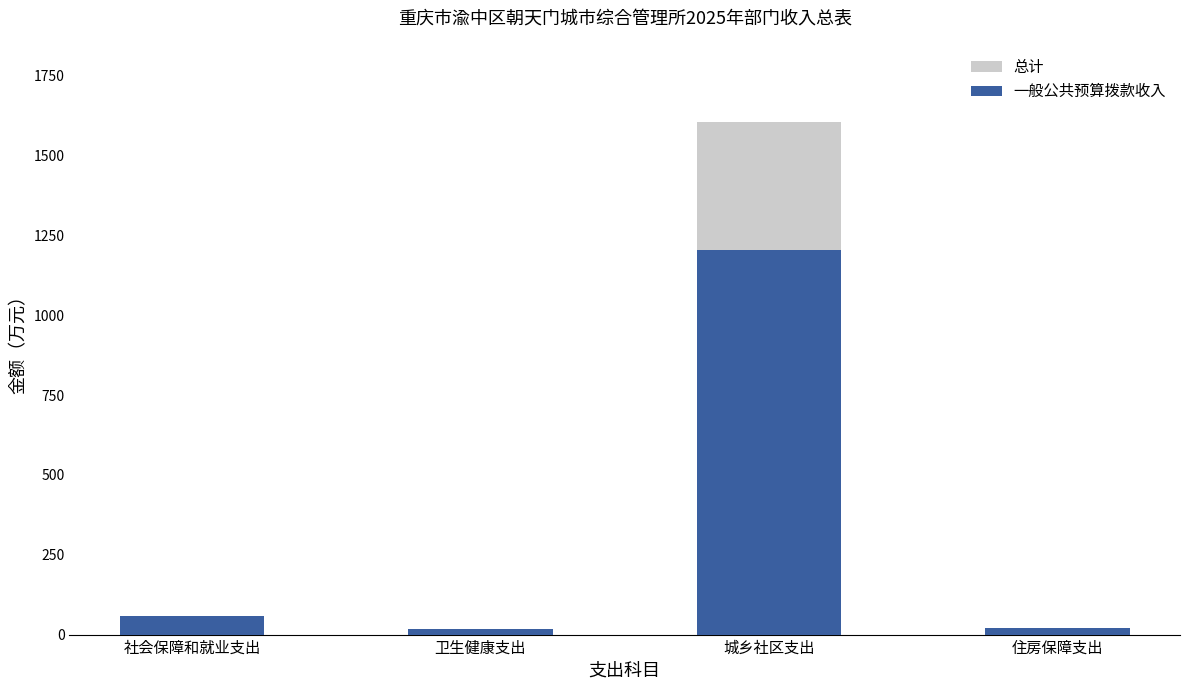

How many values in the 总计 series exceed 59?

2